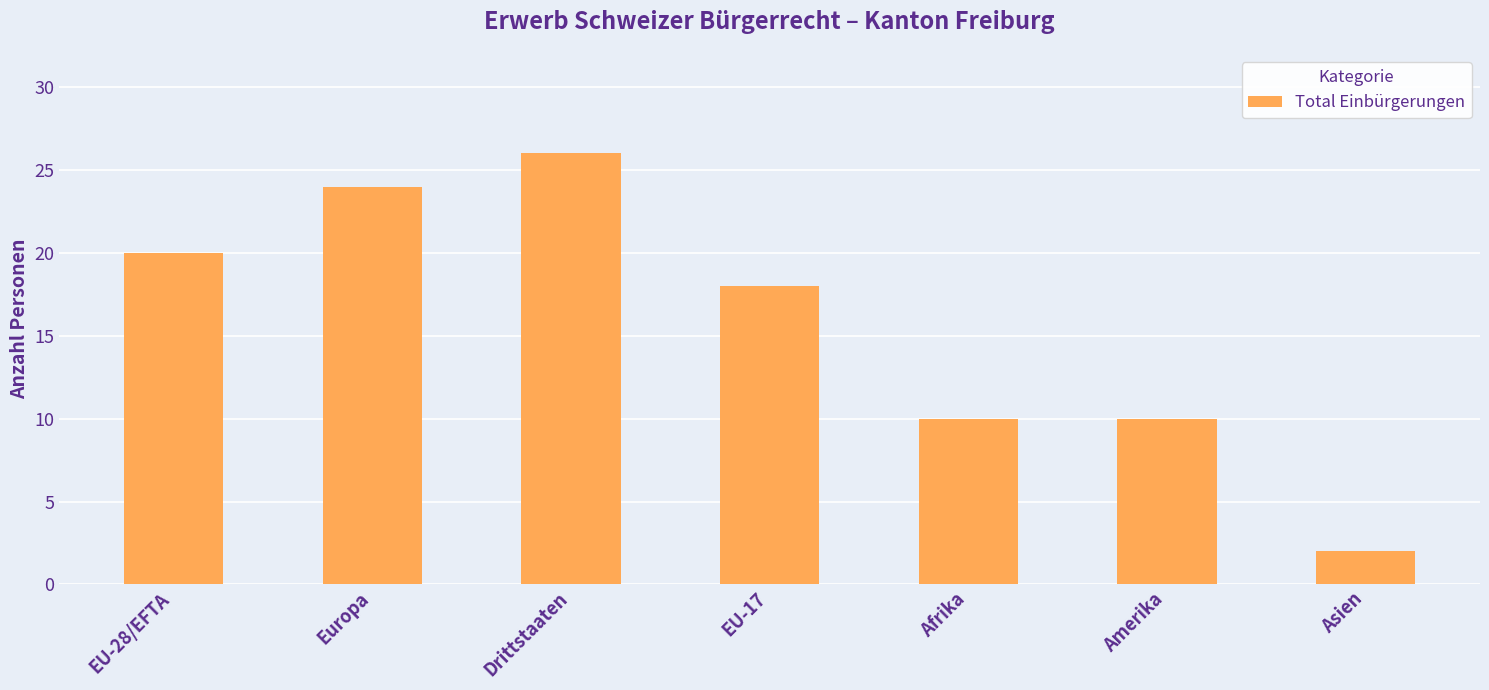

Reading left to right, extract all data points from this chart.

20	24	26	18	10	10	2